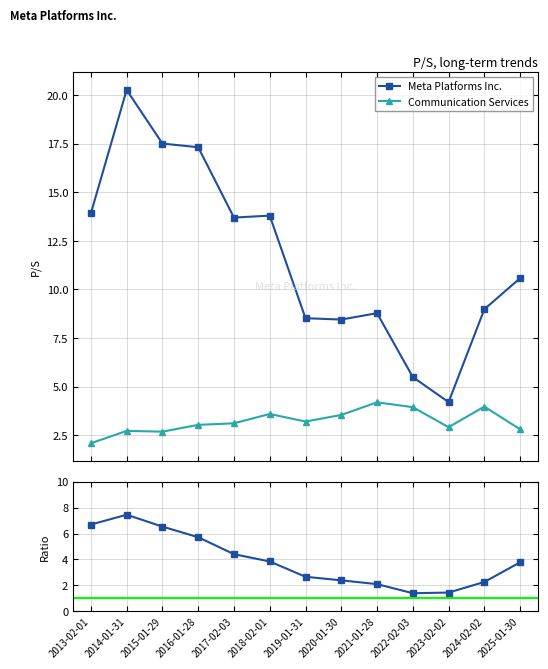

How many intersections are there between Communication Services and Meta / Comm. Services?

2